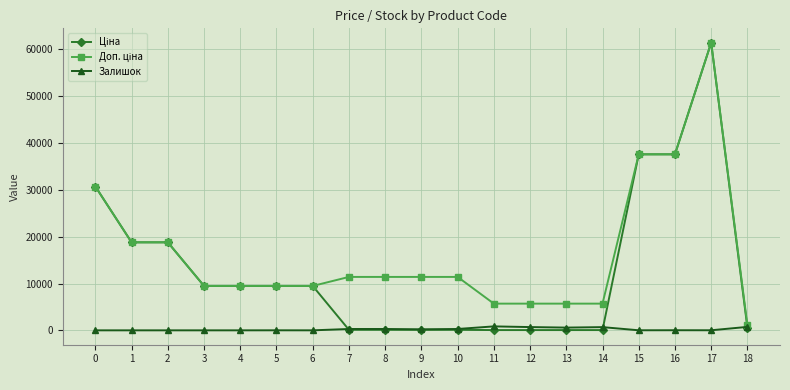

At which category is the sum across all series the highest?

17